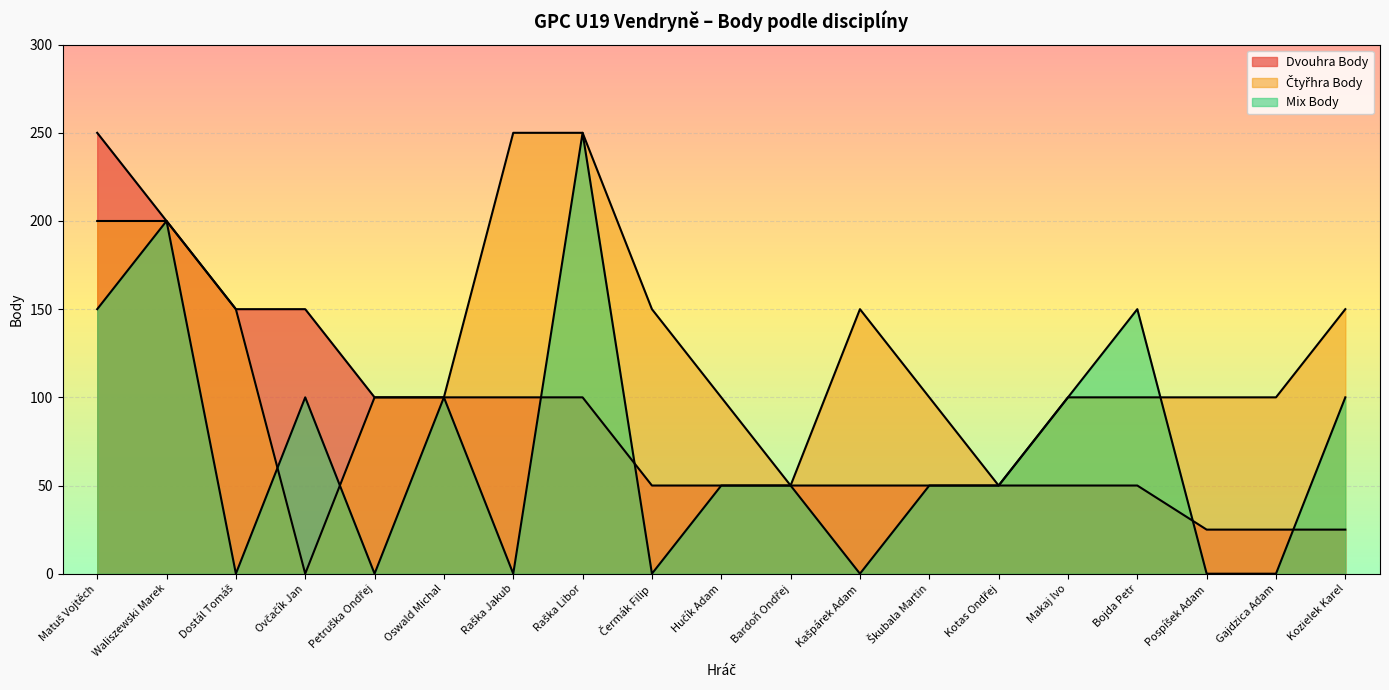

How many categories are shown in the chart?

19